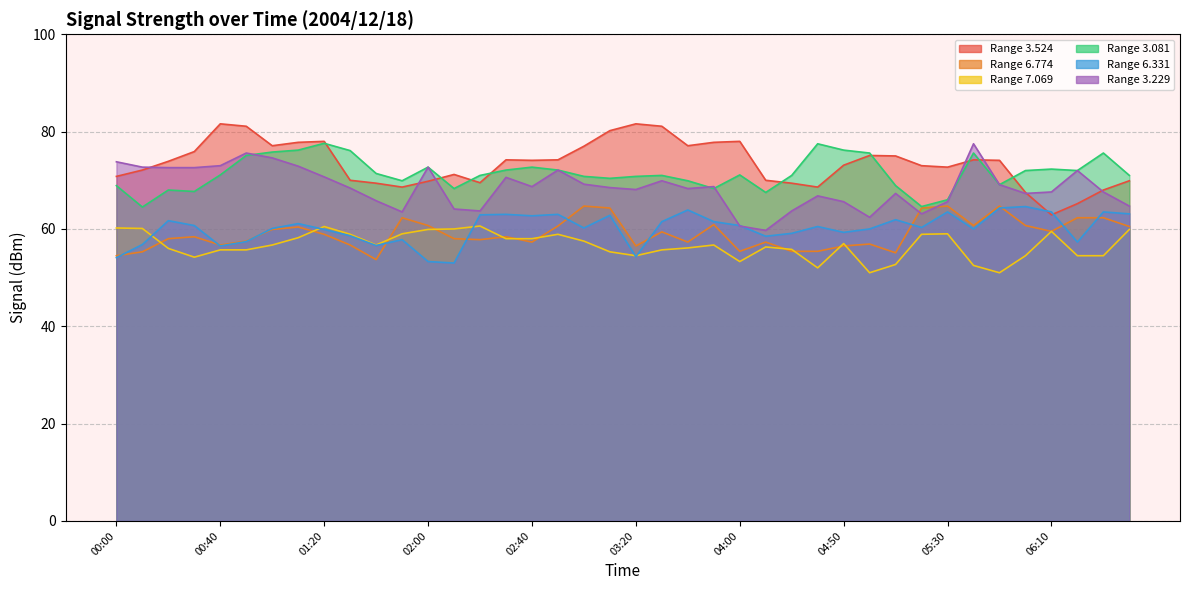

Is it true that 6.774 equals 55.3 at 00:10?

True